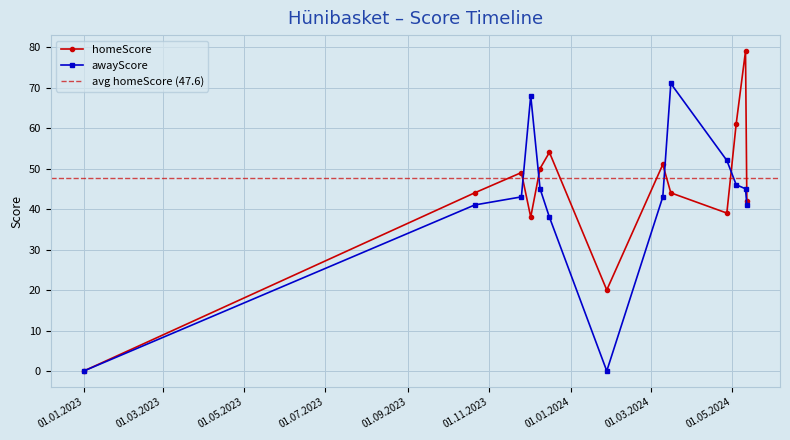

At which label is awayScore closest to 35?

16.12.2023